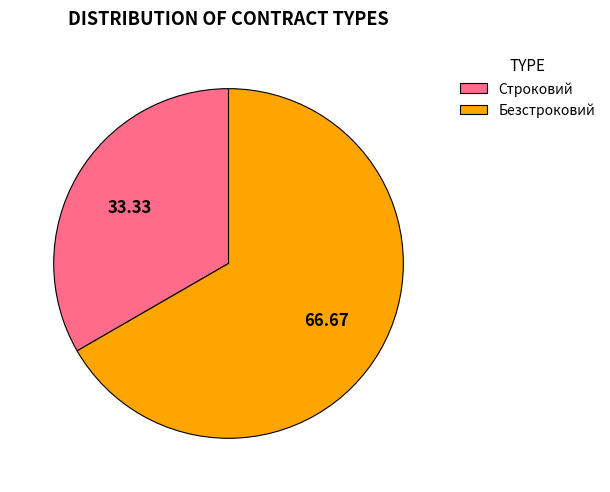

Is there any slice that represents more than half of the pie?

Yes